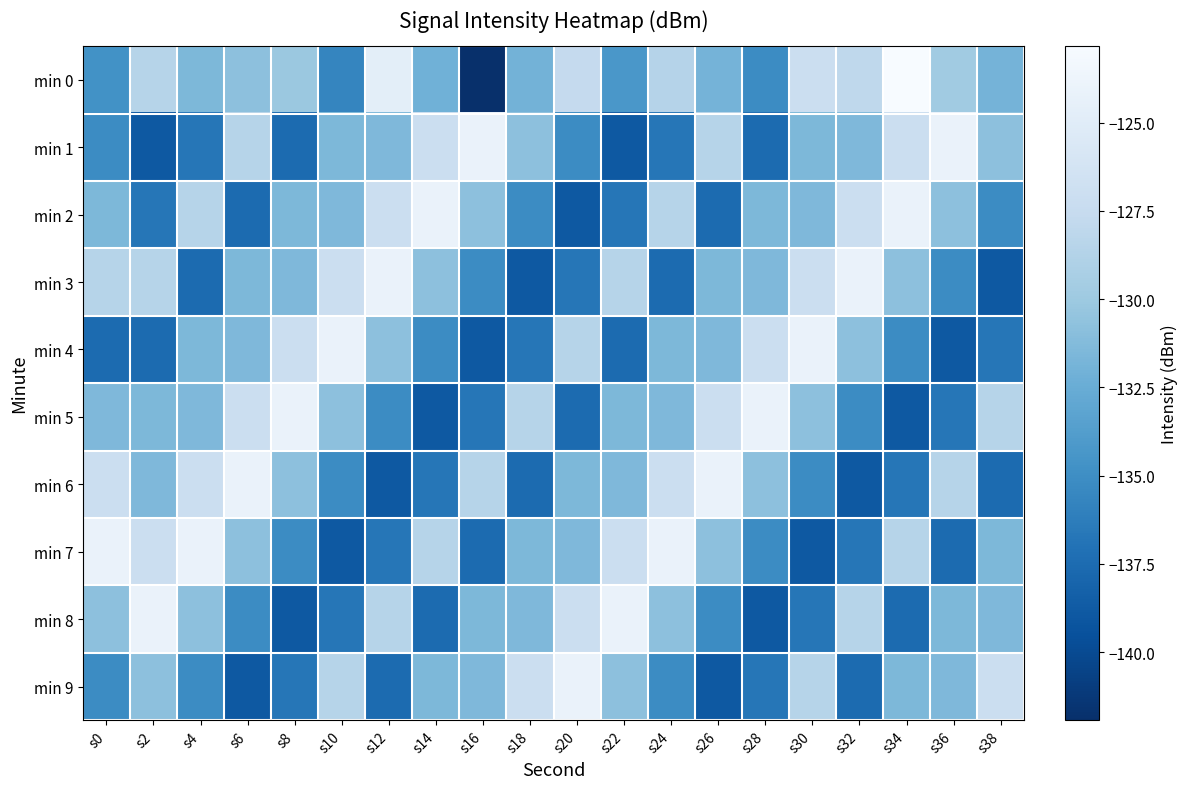

Which has a higher value, s36 or s38?

s36